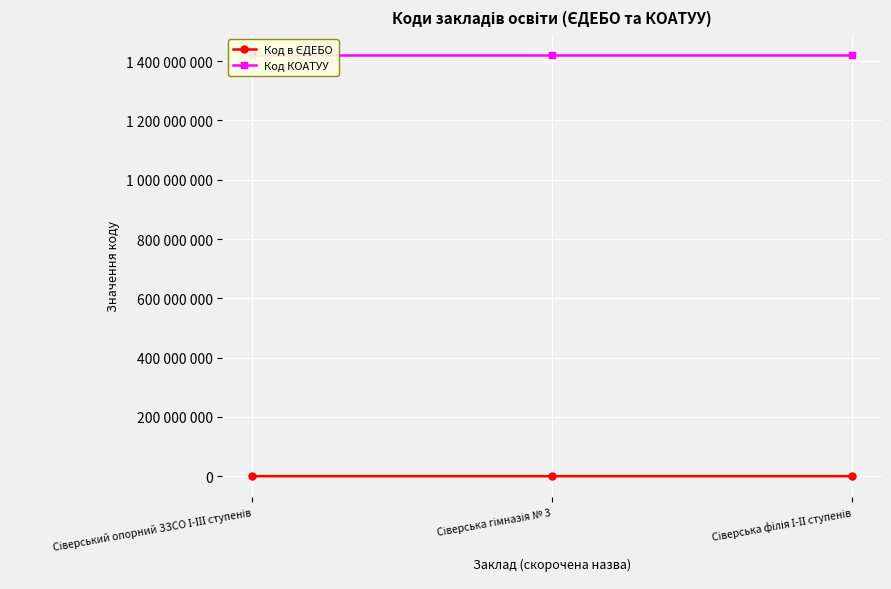

How many data points does each series have?

3